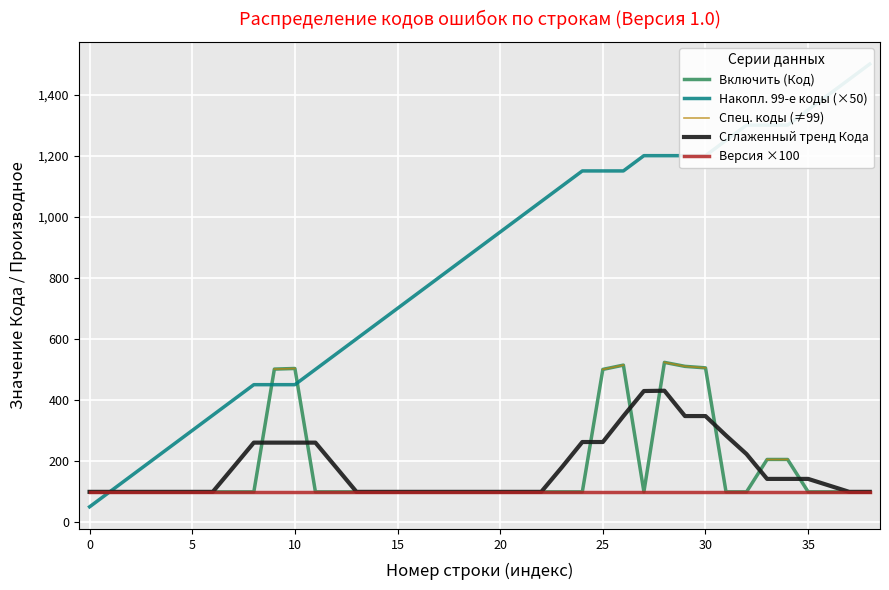

What is the minimum value for Включить (Код)?

99.0